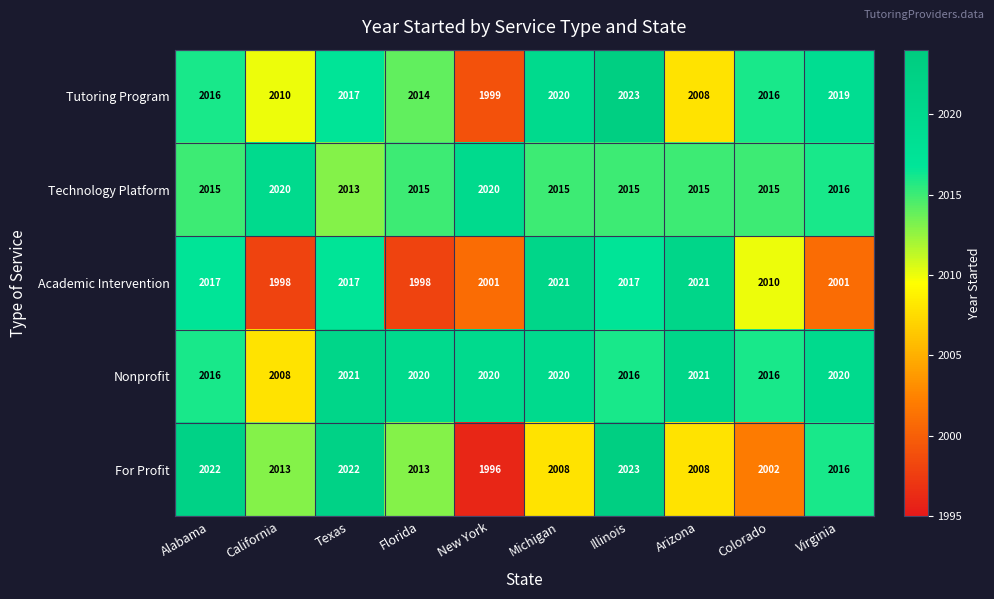

Which series has the largest total across all categories?

Nonprofit